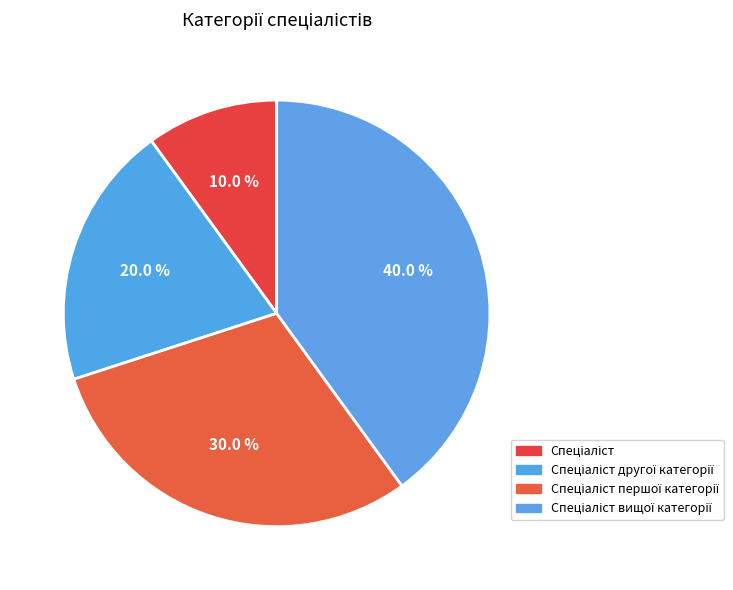

How many segments does this pie chart have?

4